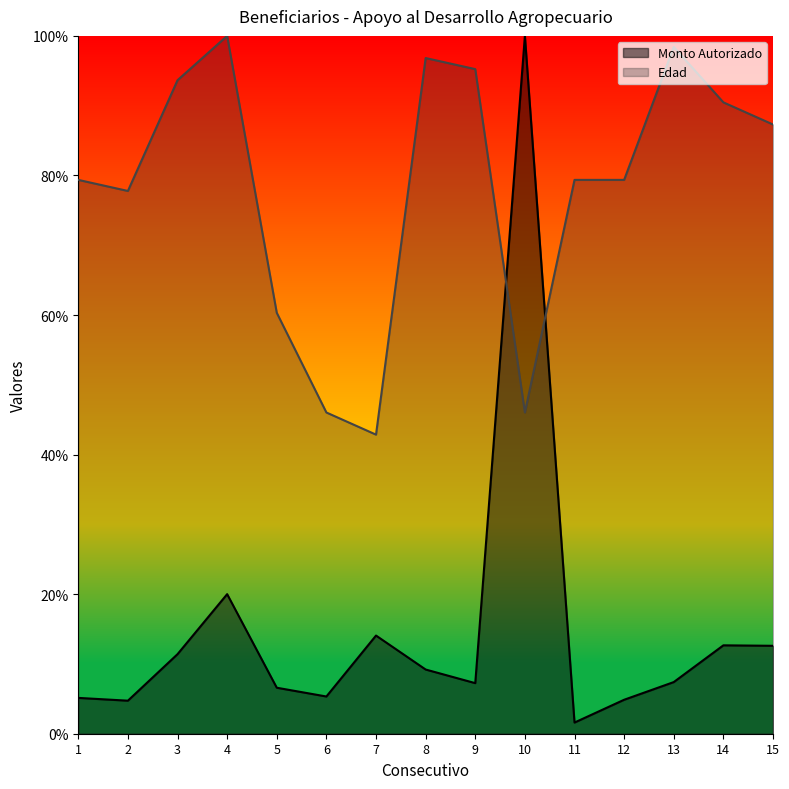

Reading left to right, what are all the values shown in this chart?

Monto Autorizado: 1=5.1	2=4.7	3=11.4	4=20.0	5=6.6	6=5.3	7=14.1	8=9.2	9=7.2	10=100.0	11=1.6	12=4.9	13=7.4	14=12.7	15=12.6
Edad: 1=79.4	2=77.8	3=93.7	4=100.0	5=60.3	6=46.0	7=42.9	8=96.8	9=95.2	10=46.0	11=79.4	12=79.4	13=98.4	14=90.5	15=87.3